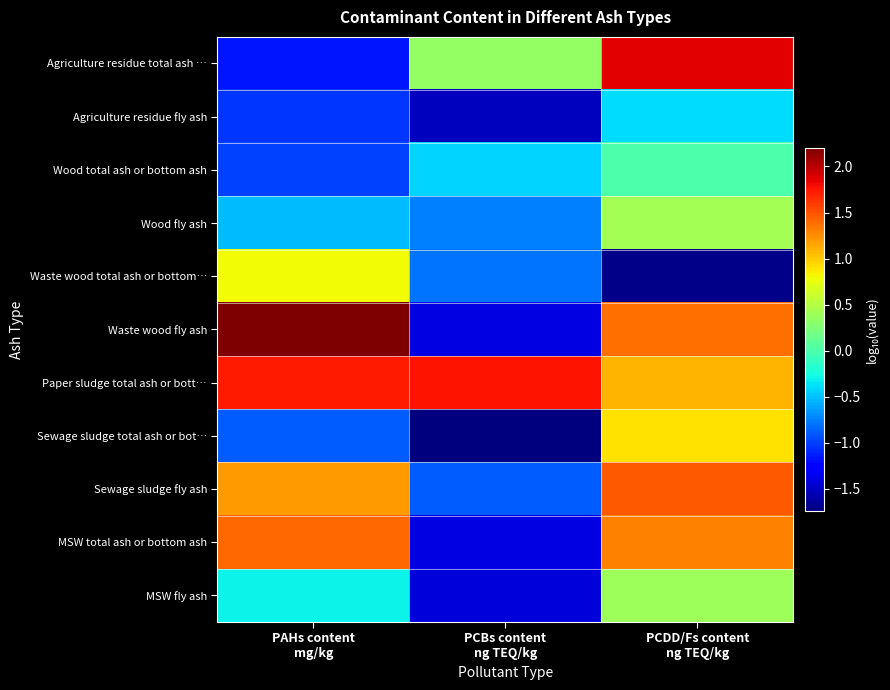

Reading right to left, what are all the values shown in this chart?

Agriculture residue total ash …: PCDD/Fs content
ng TEQ/kg=1.9	PCBs content
ng TEQ/kg=0.3	PAHs content
mg/kg=-1.2
Agriculture residue fly ash: PCDD/Fs content
ng TEQ/kg=-0.4	PCBs content
ng TEQ/kg=-1.5	PAHs content
mg/kg=-1.0
Wood total ash or bottom ash: PCDD/Fs content
ng TEQ/kg=0.0	PCBs content
ng TEQ/kg=-0.4	PAHs content
mg/kg=-1.0
Wood fly ash: PCDD/Fs content
ng TEQ/kg=0.4	PCBs content
ng TEQ/kg=-0.7	PAHs content
mg/kg=-0.5
Waste wood total ash or bottom…: PCDD/Fs content
ng TEQ/kg=-1.7	PCBs content
ng TEQ/kg=-0.8	PAHs content
mg/kg=0.8
Waste wood fly ash: PCDD/Fs content
ng TEQ/kg=1.4	PCBs content
ng TEQ/kg=-1.4	PAHs content
mg/kg=2.2
Paper sludge total ash or bott…: PCDD/Fs content
ng TEQ/kg=1.1	PCBs content
ng TEQ/kg=1.8	PAHs content
mg/kg=1.7
Sewage sludge total ash or bot…: PCDD/Fs content
ng TEQ/kg=0.9	PCBs content
ng TEQ/kg=-1.7	PAHs content
mg/kg=-0.9
Sewage sludge fly ash: PCDD/Fs content
ng TEQ/kg=1.5	PCBs content
ng TEQ/kg=-0.9	PAHs content
mg/kg=1.2
MSW total ash or bottom ash: PCDD/Fs content
ng TEQ/kg=1.3	PCBs content
ng TEQ/kg=-1.4	PAHs content
mg/kg=1.4
MSW fly ash: PCDD/Fs content
ng TEQ/kg=0.4	PCBs content
ng TEQ/kg=-1.4	PAHs content
mg/kg=-0.3